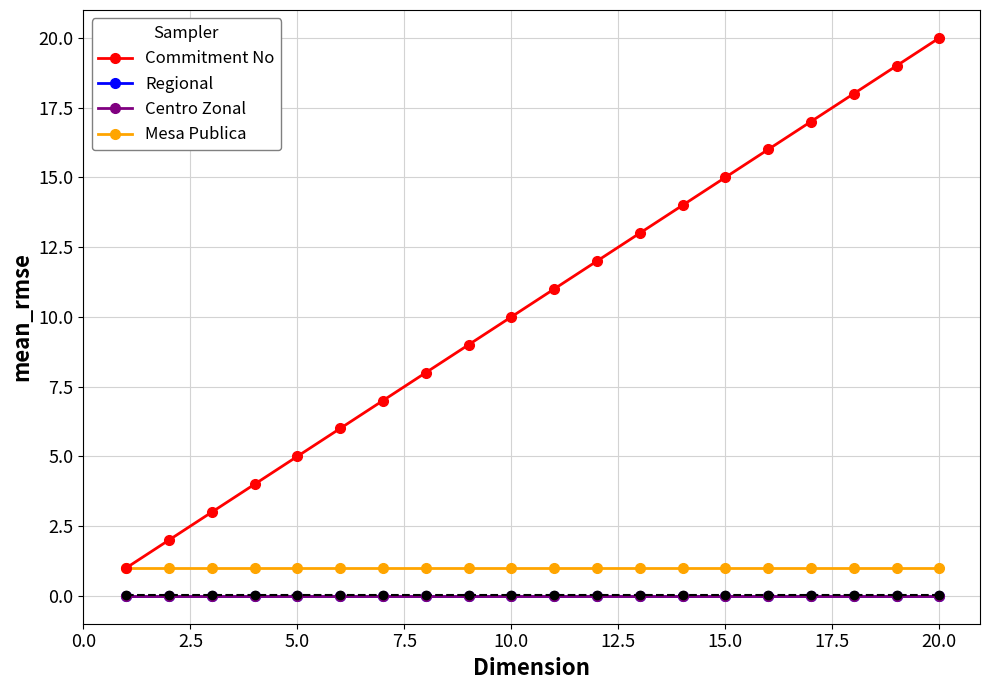

Which series has the largest total across all categories?

Commitment No